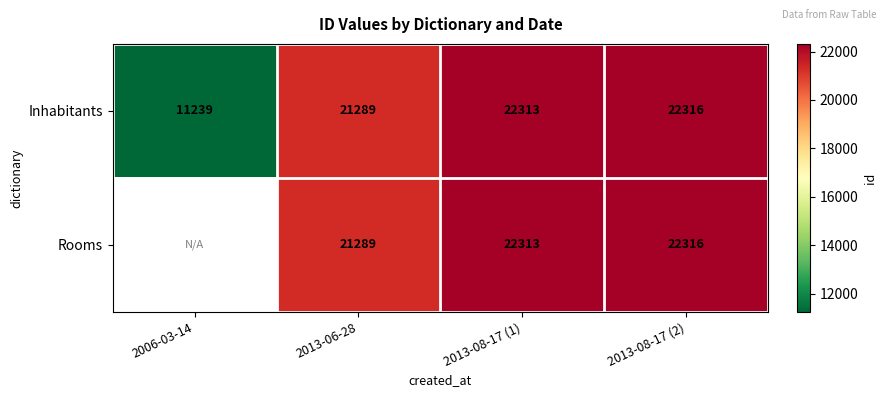

Which category has the lowest value in the Inhabitants series?

2006-03-14